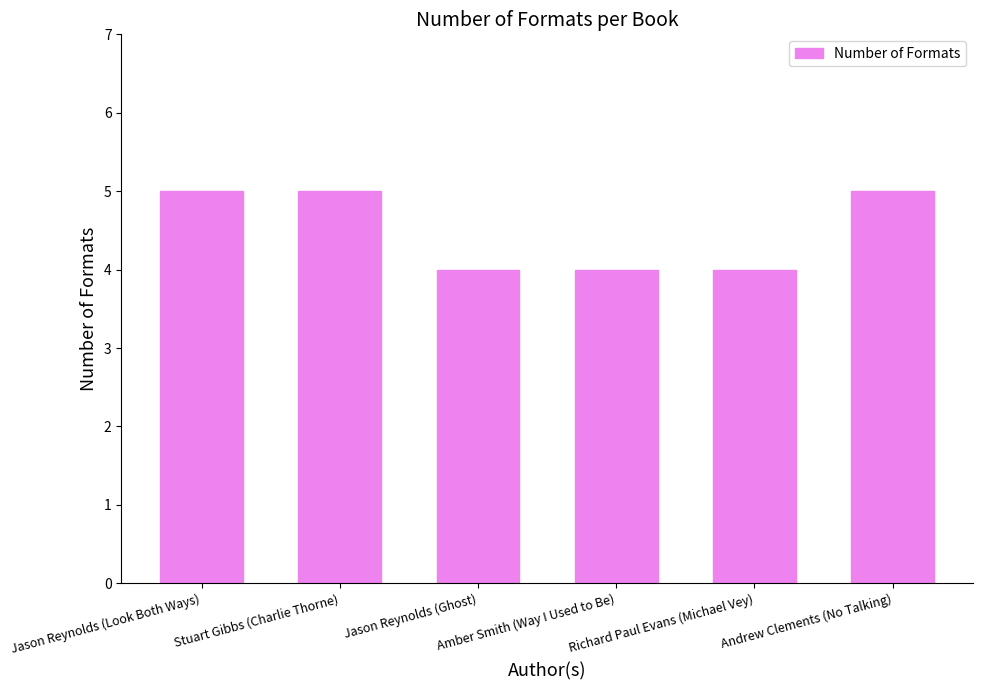

What is the label of the 5th bar from the left?

Richard Paul Evans (Michael Vey)